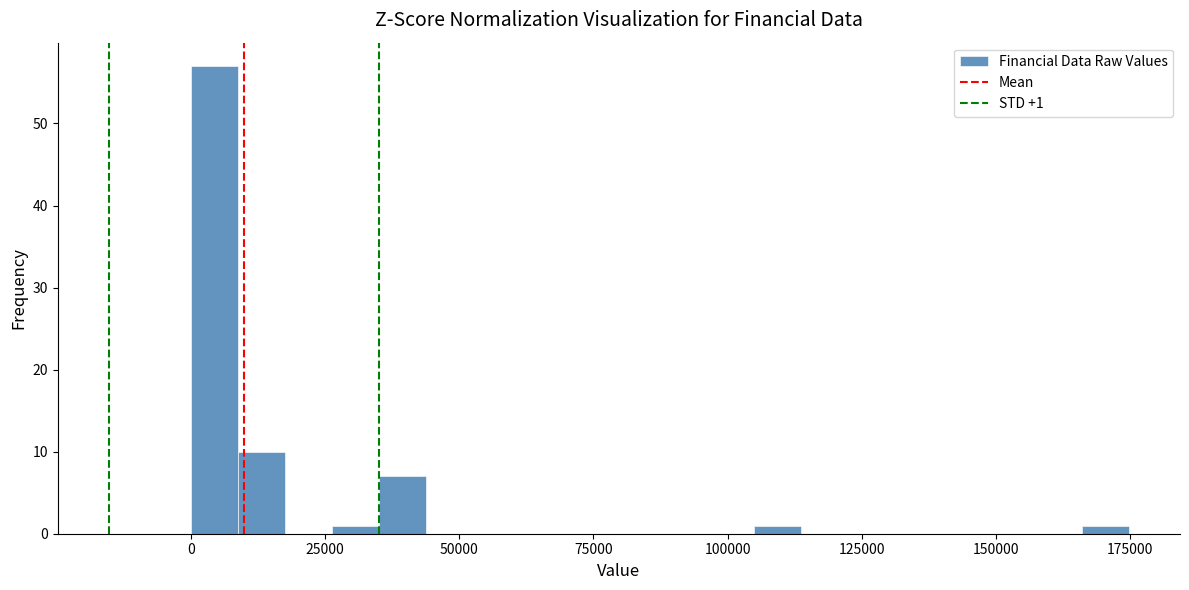

Around what value on the x-axis is the tallest bar? Give the approximate position of its centre, as read against the axis.

5000